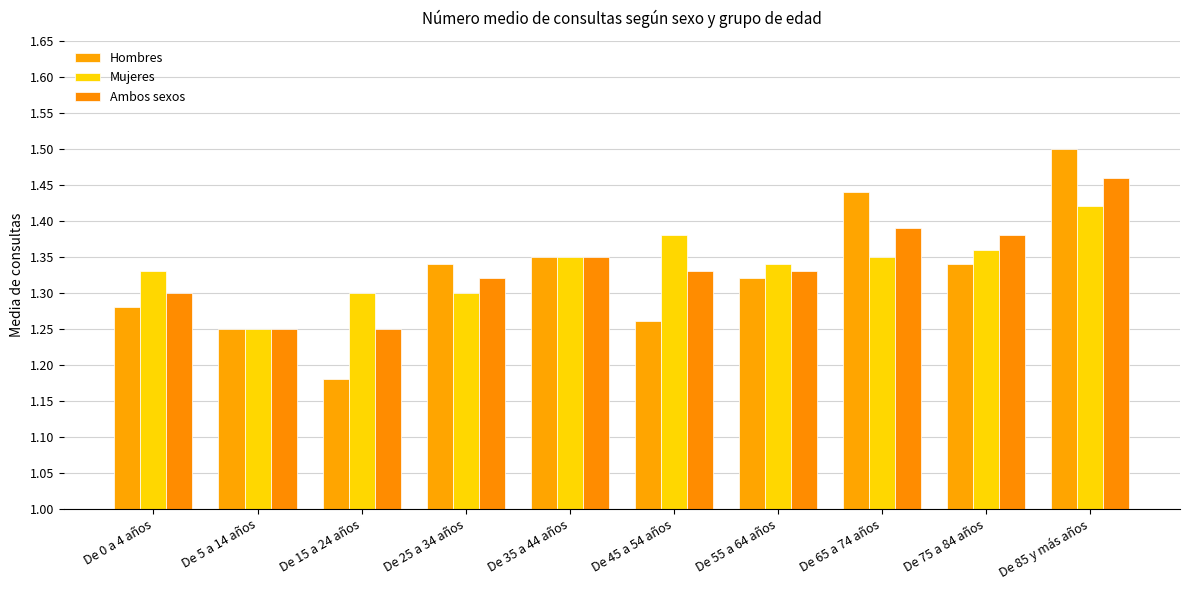

What is the sum of all Mujeres values?

13.4